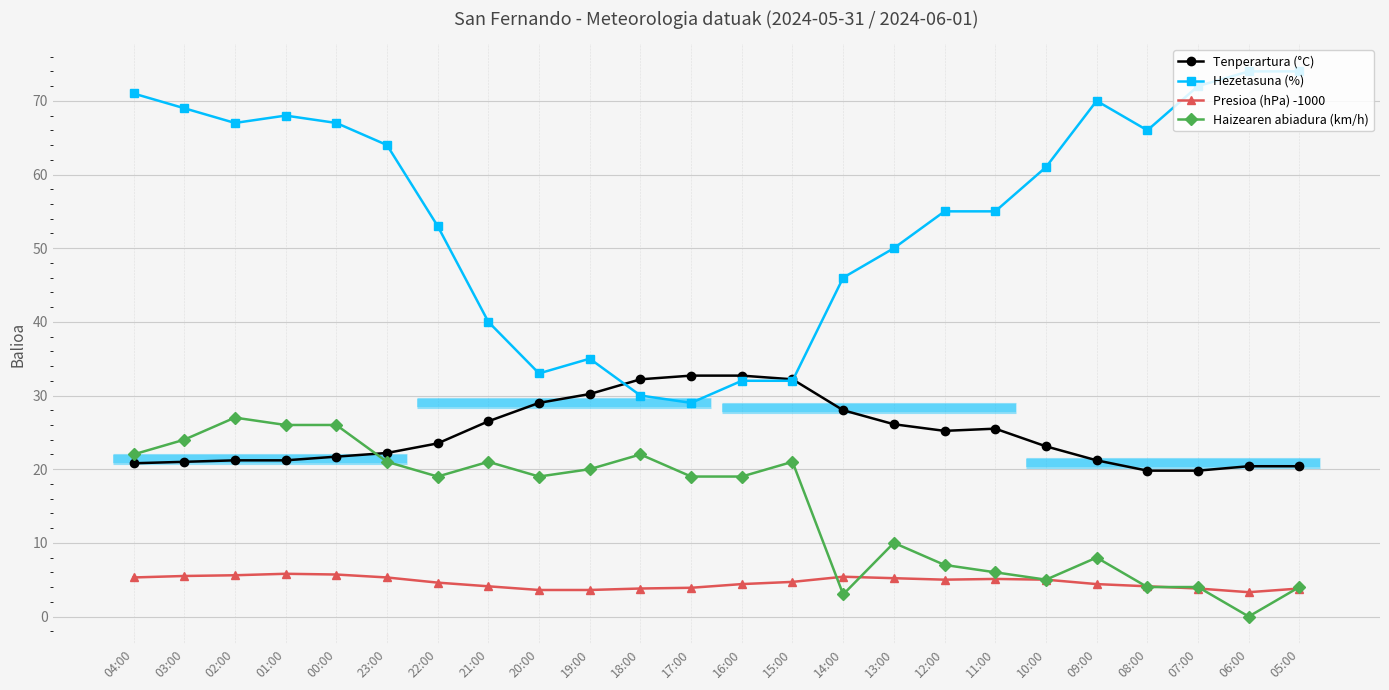

Count the number of categories in the chart.

24